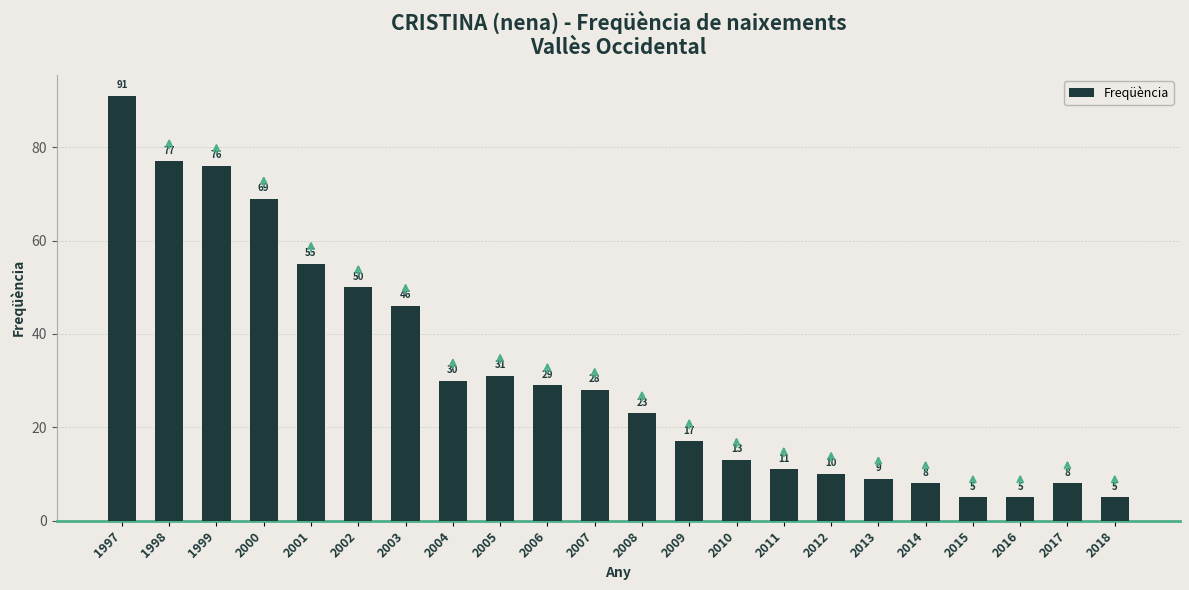

At which category does the chart reach its peak across all series?

1997